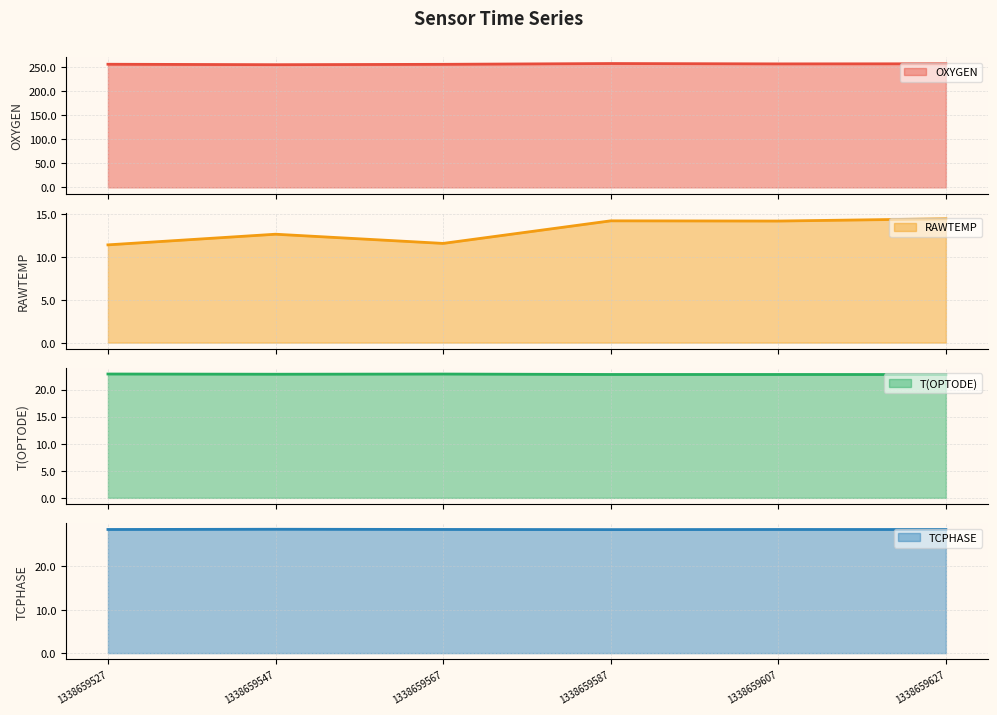

Which series has the largest total across all categories?

OXYGEN